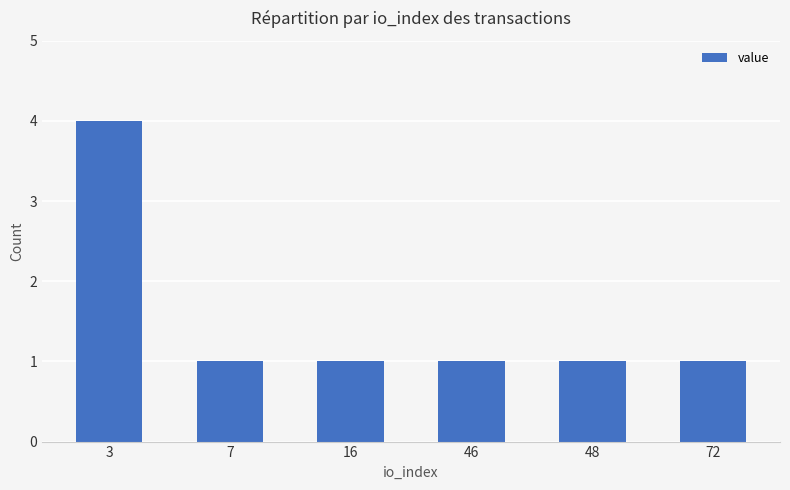

What is the smallest value displayed?

1